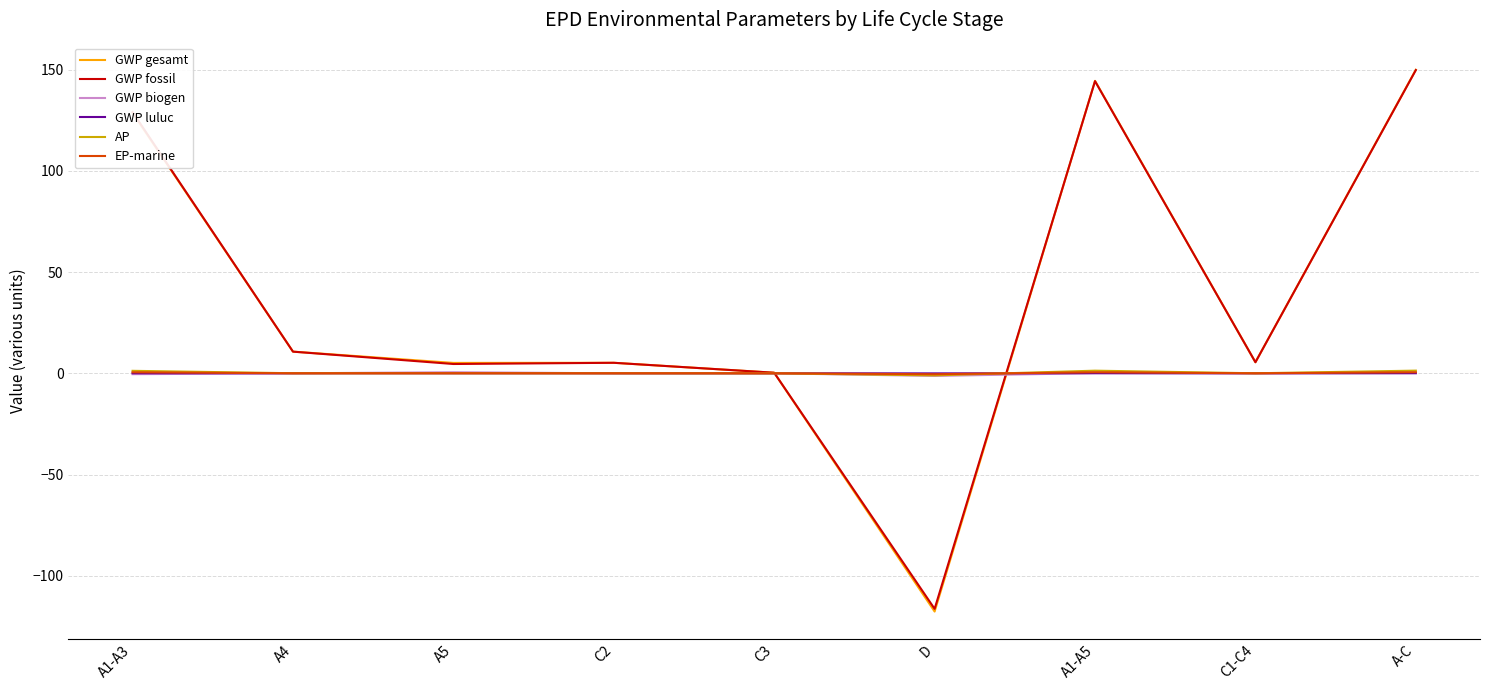

Which series ends up on top after the final intersection of GWP gesamt and EP-marine?

GWP gesamt